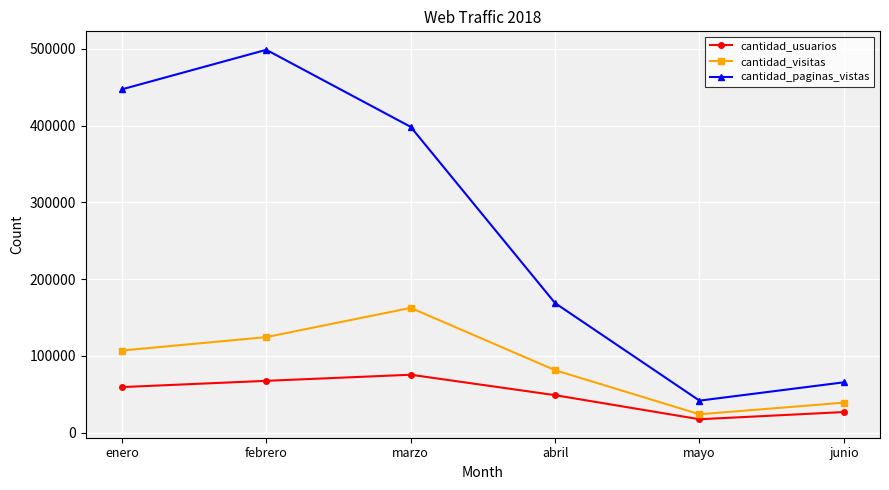

Where is the first local maximum for cantidad_usuarios?

marzo